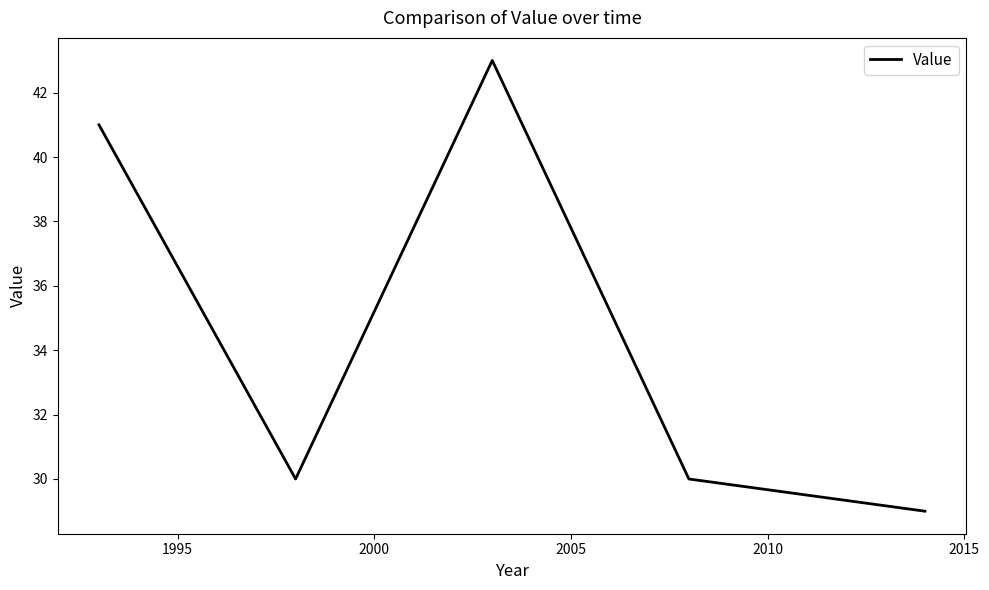

What is the maximum value shown in the chart?

43